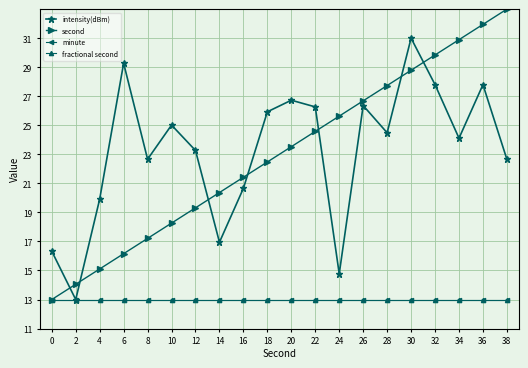

How many lines are shown in the chart?

4